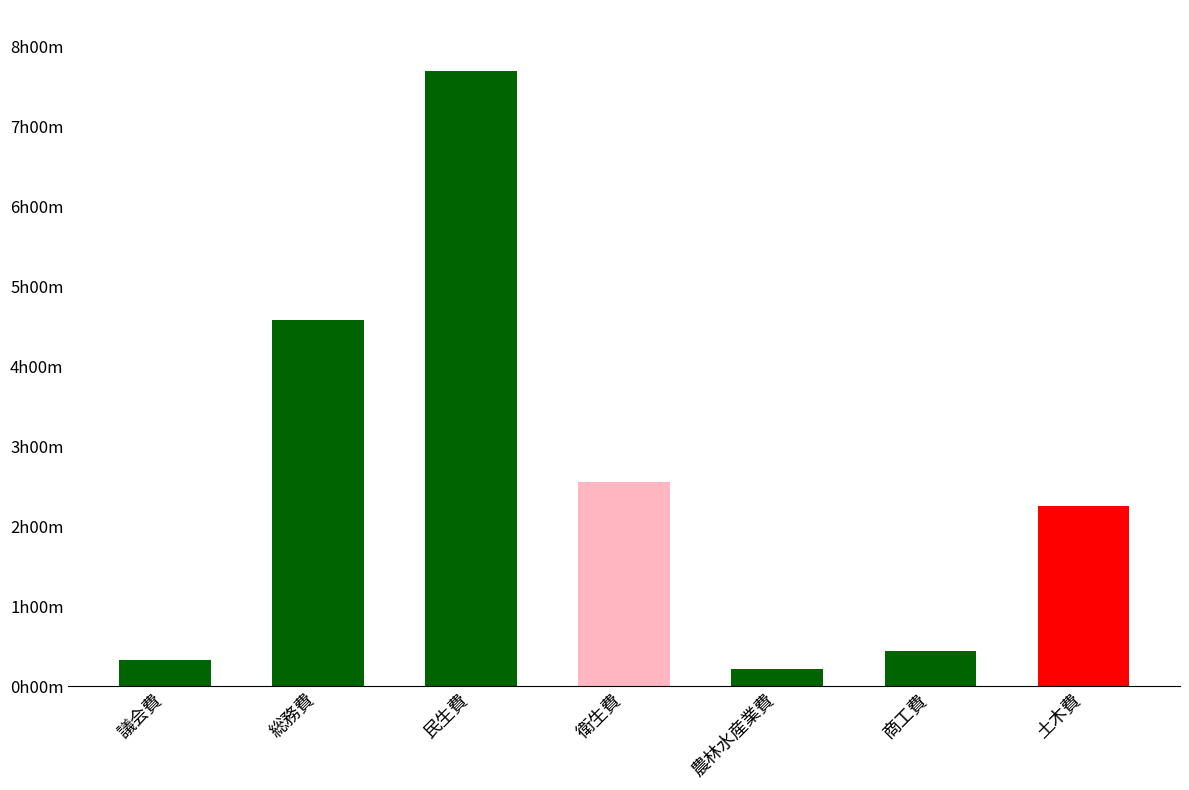

What is the label of the 2nd bar from the left?

総務費